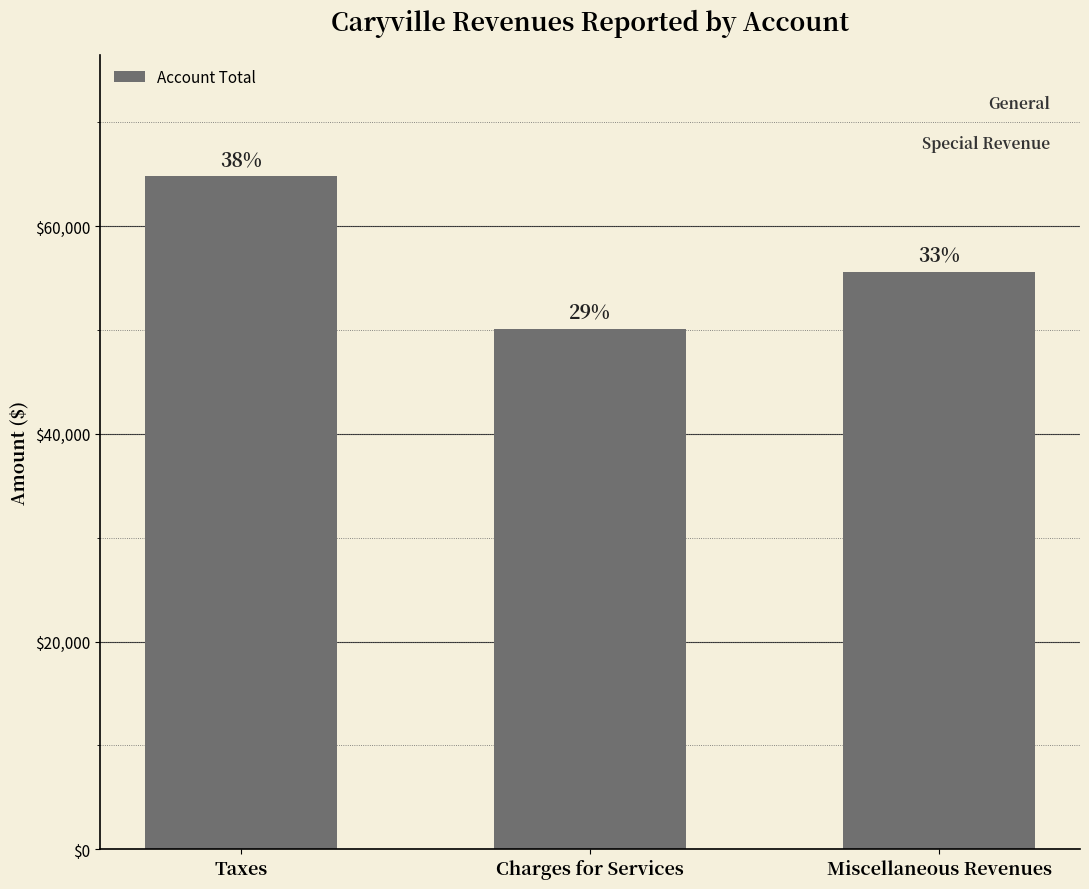

Between Miscellaneous Revenues and Taxes, which is larger?

Taxes